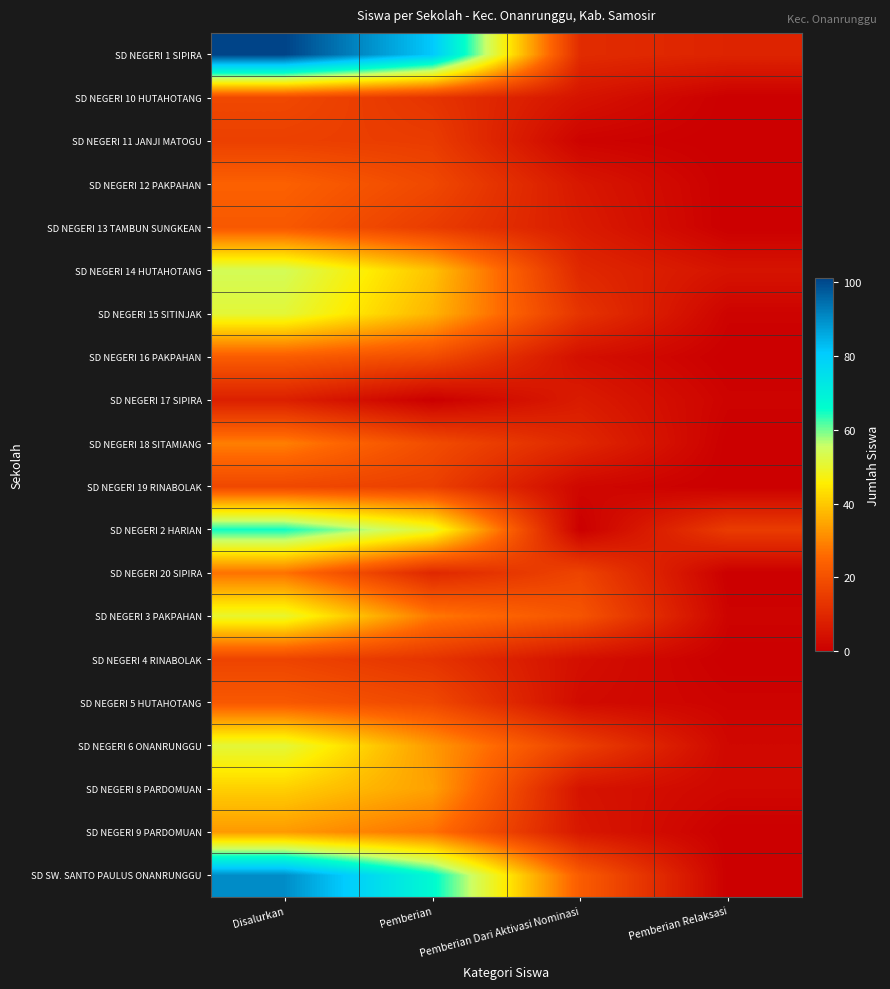

Which label corresponds to the smallest value in the chart?

Pemberian Relaksasi